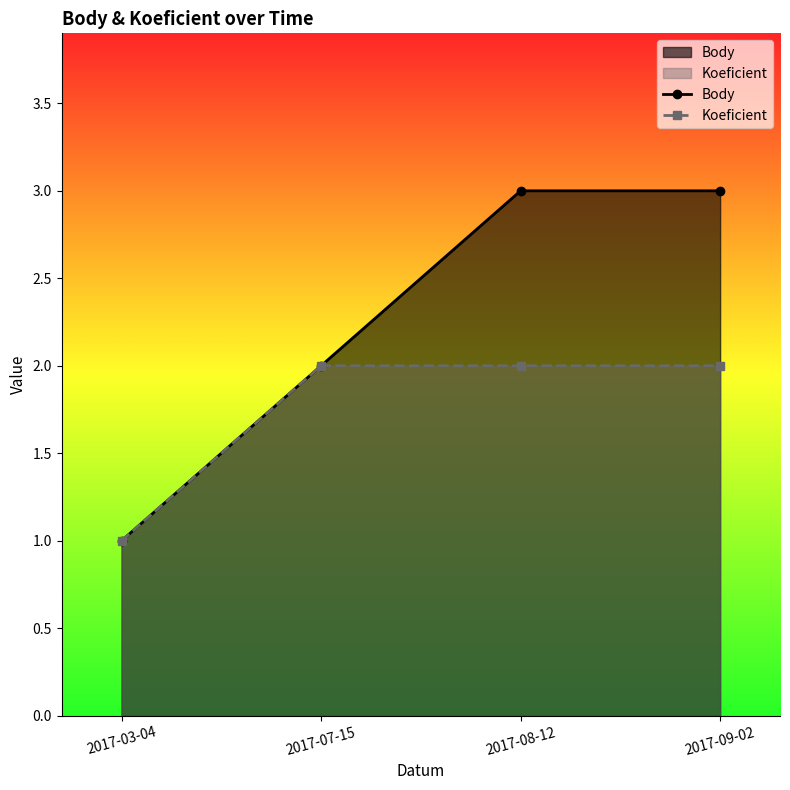

The Body series shows 3 at 2017-09-02. True or false?

True